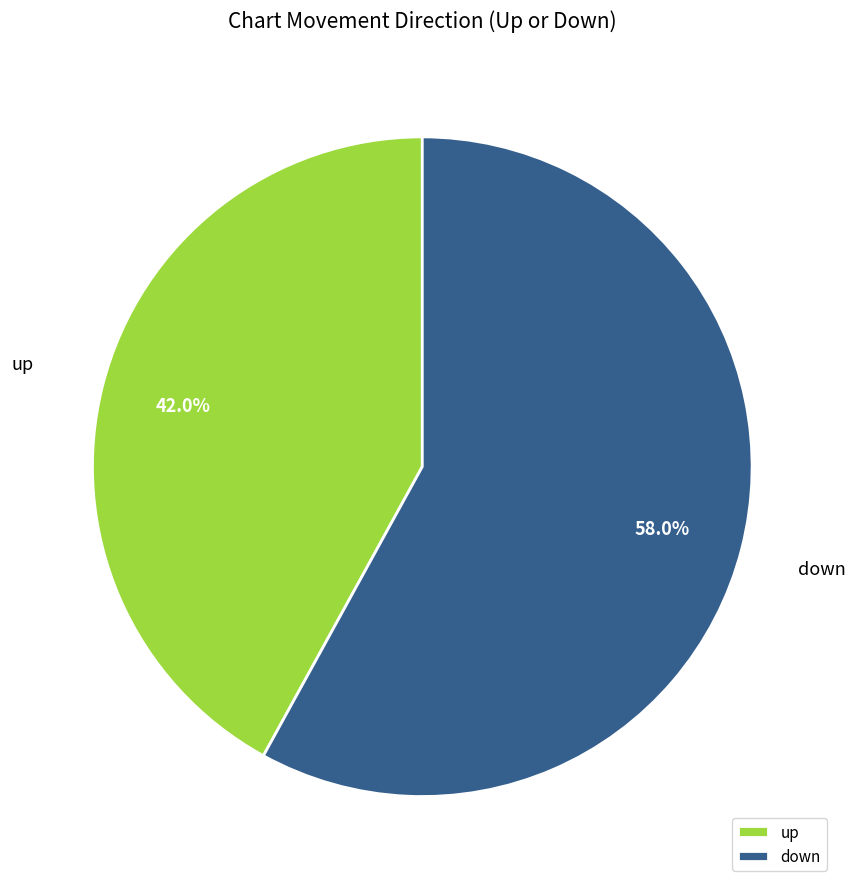

Count the number of slices in the pie.

2